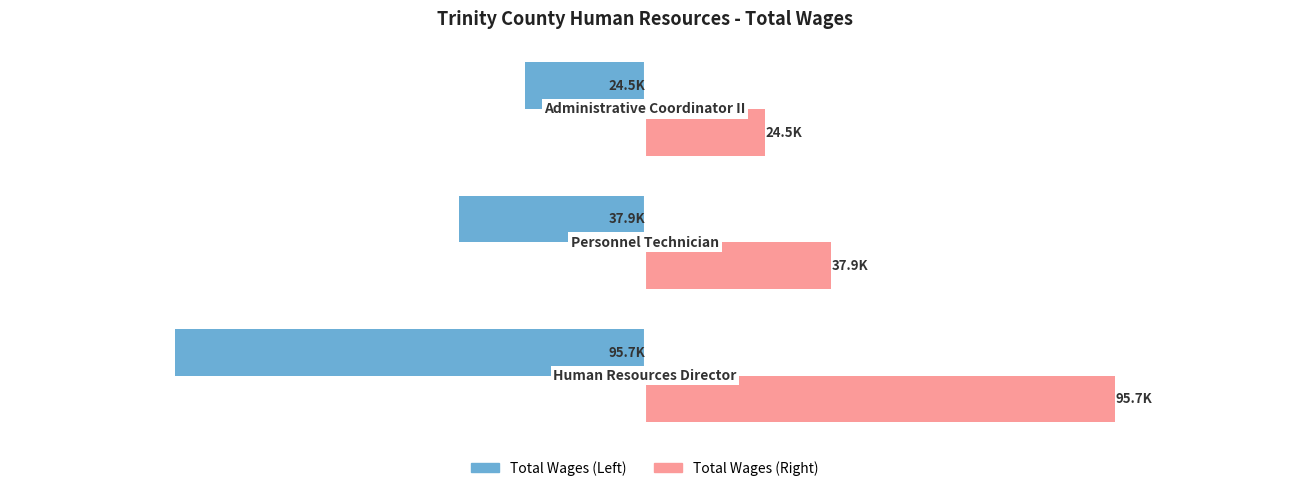

How many Total Wages (Left) values are between -95742 and -24489?

3